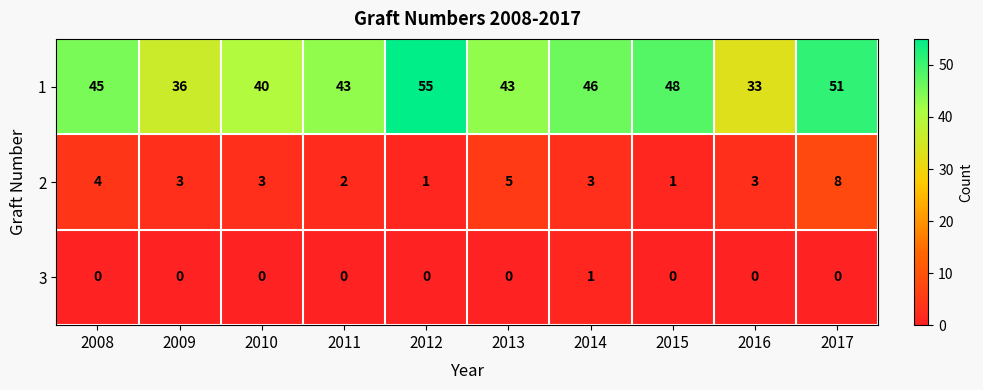

Between 2009 and 2010, which series saw the biggest shift?

1